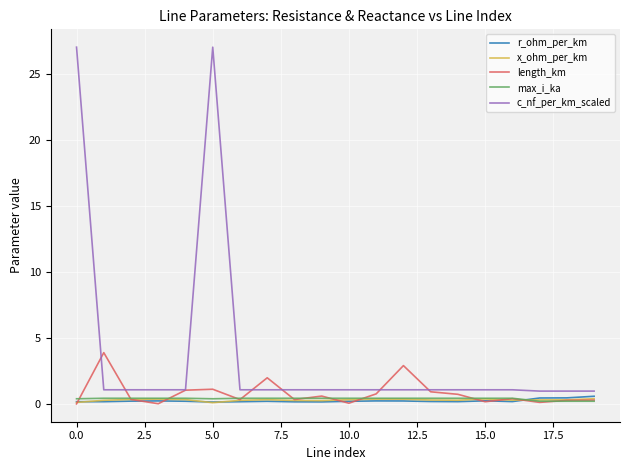

True or false: c_nf_per_km_scaled has more than 0 points higher than both neighbors.

True